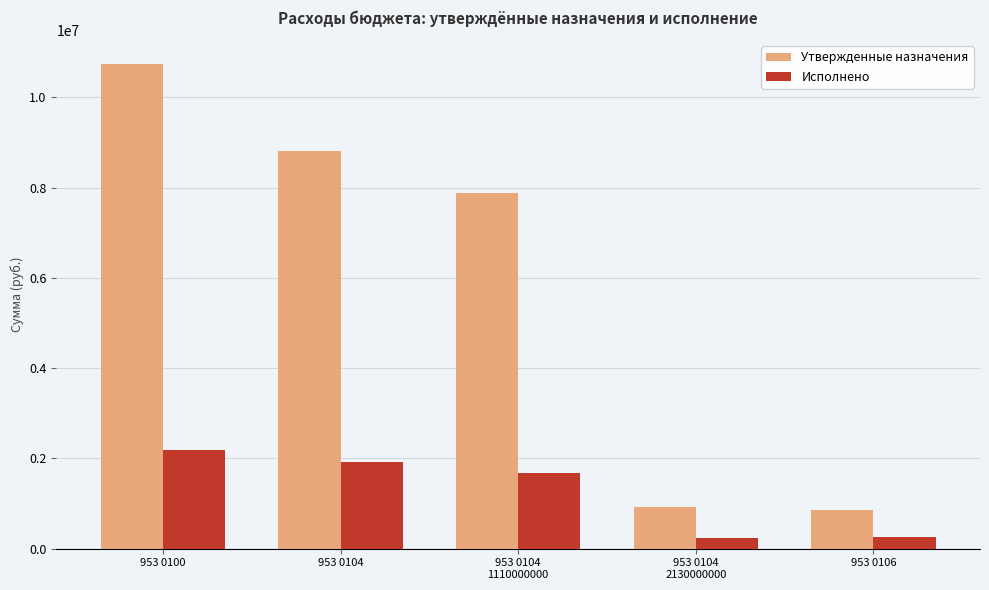

Which series has the widest spread of values?

Утвержденные назначения